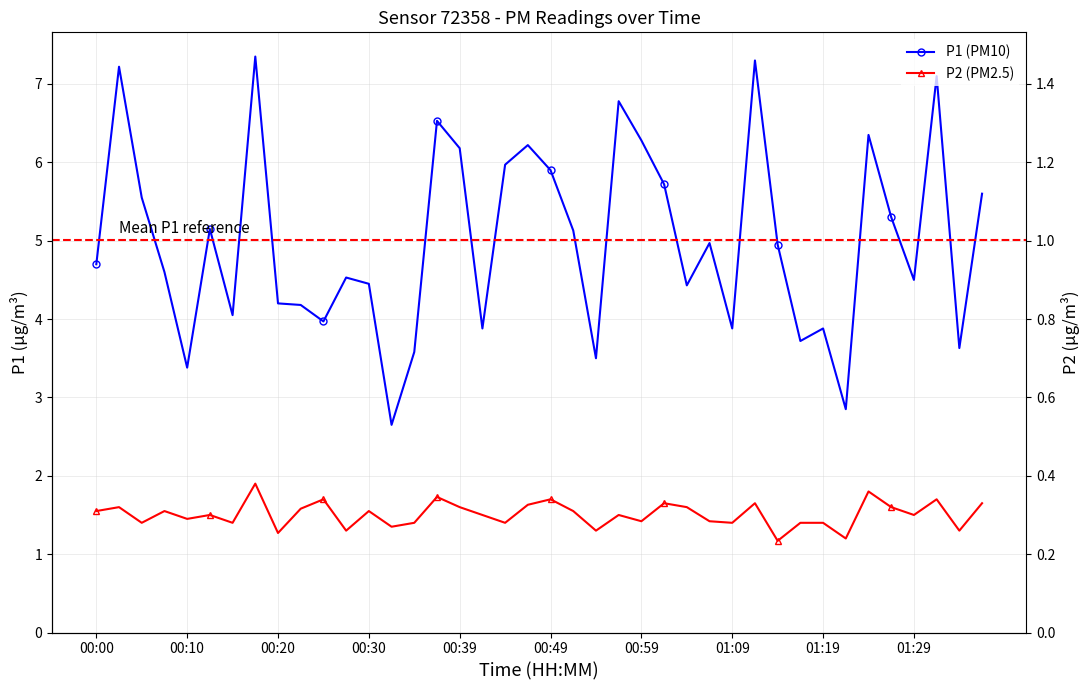

At which label is P1 (PM10) closest to 5?

27